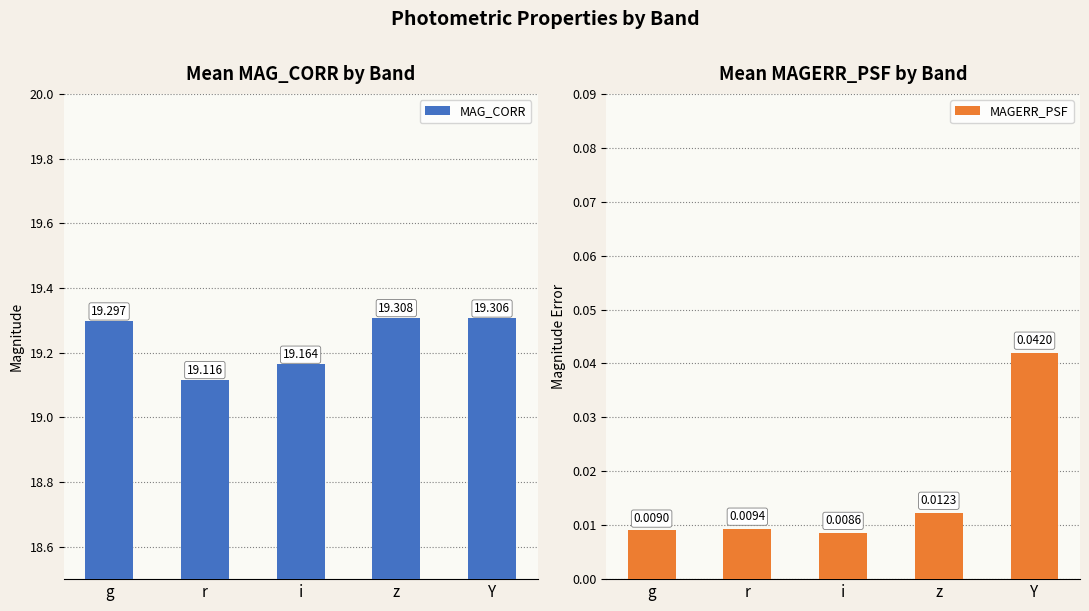

What is the spread (max minus min) of values at i?

19.2